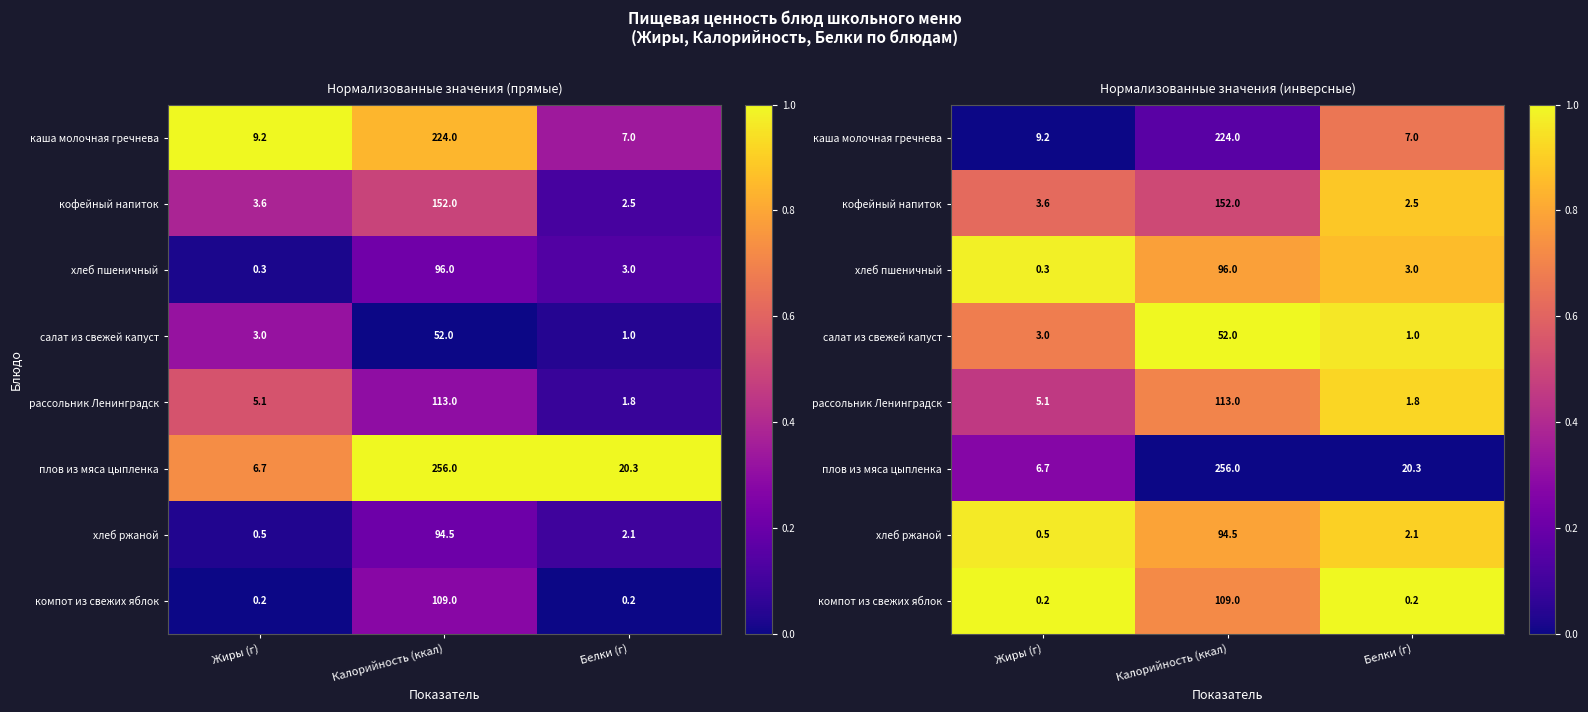

What is the difference between the рассольник Ленинградск values at Калорийность (ккал) and Белки (г)?

0.2